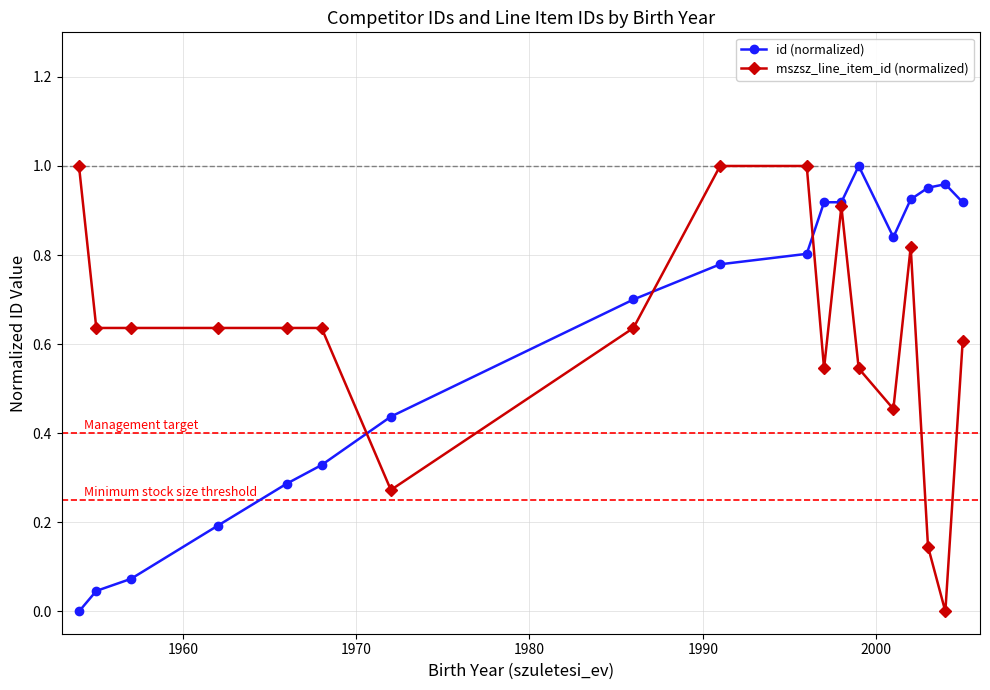

True or false: mszsz_line_item_id (normalized) has more than 1 points higher than both neighbors.

True